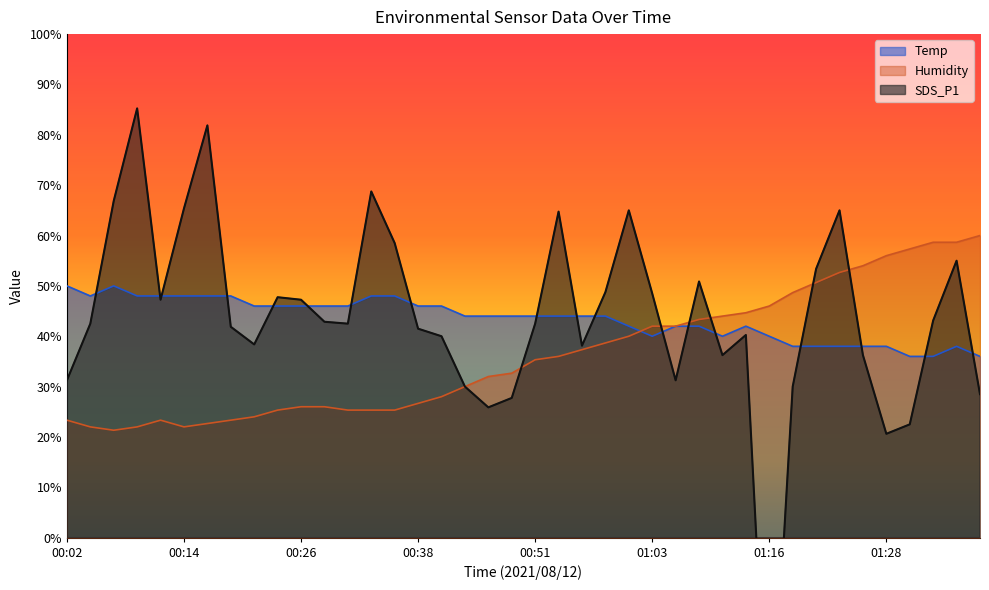

Which series has the largest total across all categories?

SDS_P1